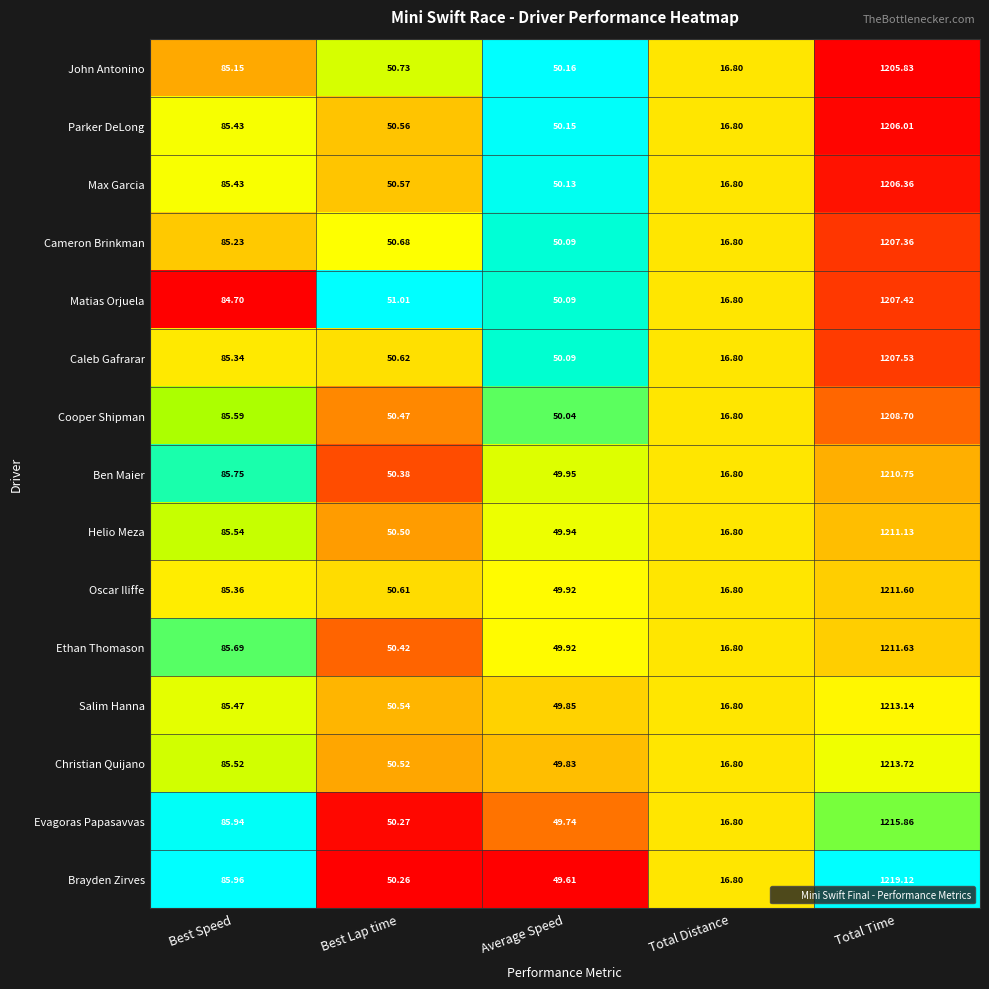

Which series has the largest total across all categories?

Brayden Zirves